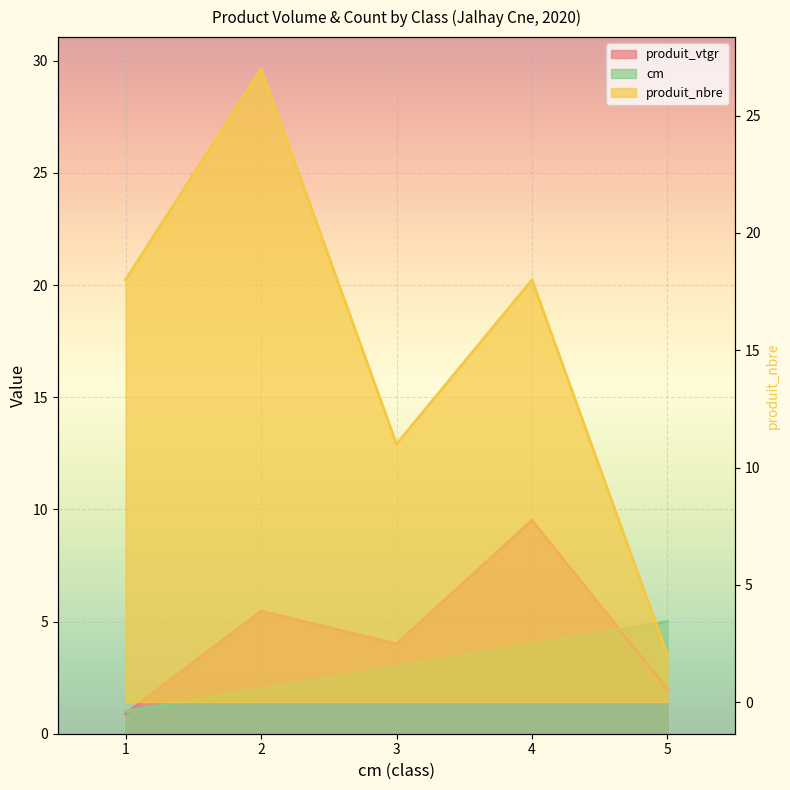

Reading left to right, extract all data points from this chart.

produit_vtgr: 1=0.9	2=5.5	3=4.0	4=9.5	5=2.0
produit_nbre: 1=18.0	2=27.0	3=11.0	4=18.0	5=2.0
cm: 1=1.0	2=2.0	3=3.0	4=4.0	5=5.0